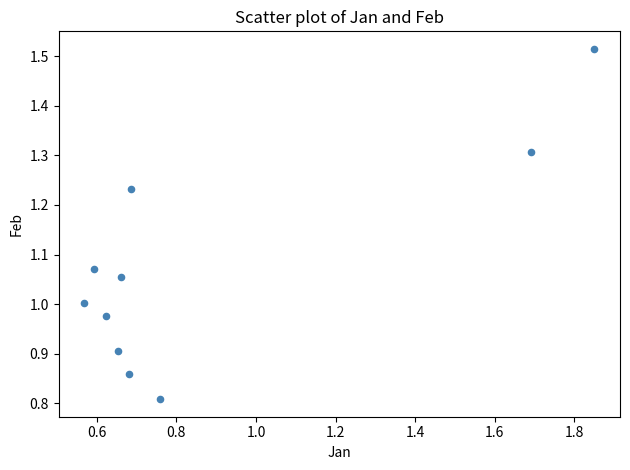

What is the range of Y values (max minus min)?

0.7